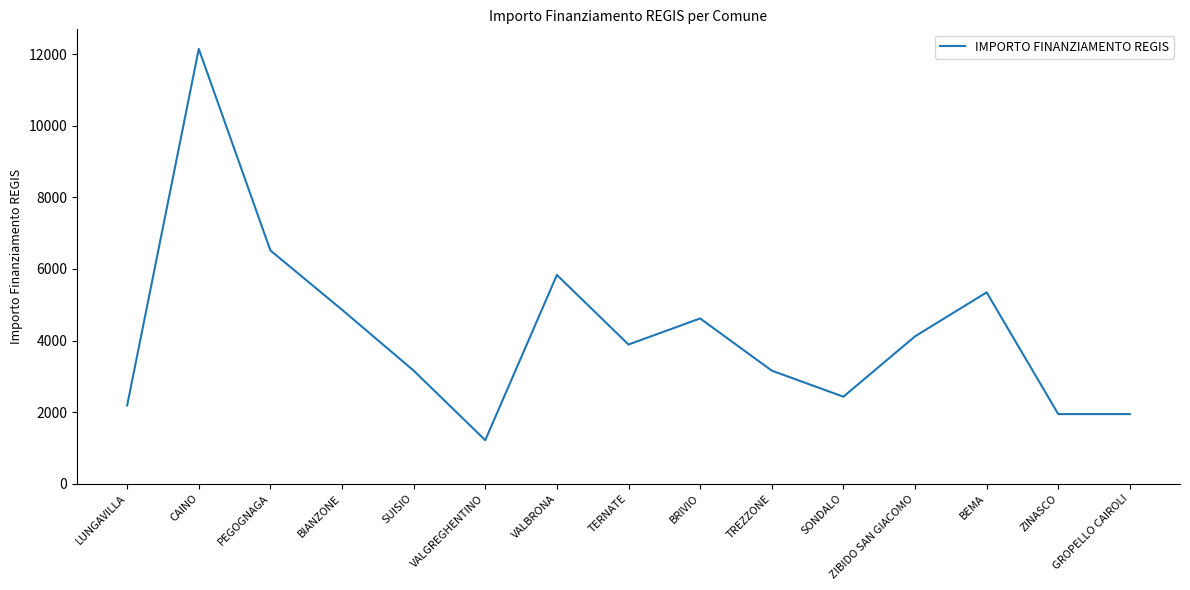

What is the sum of all values?

63364